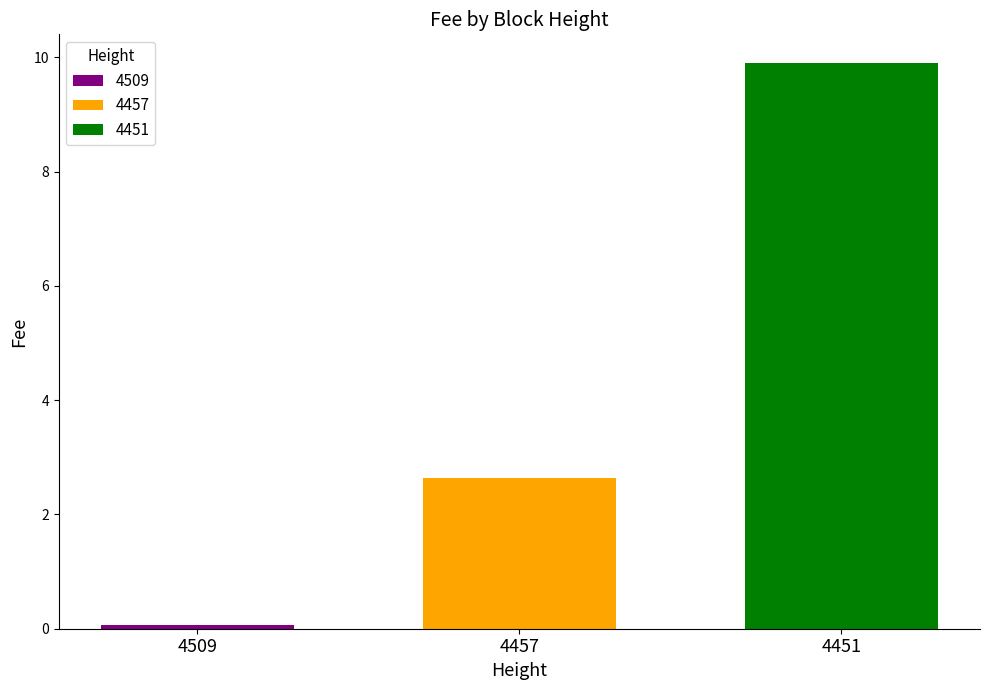

True or false: 4457 has a value of 2.6 at 4457.

True